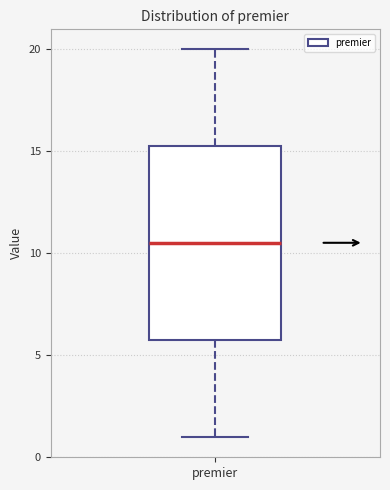

Transcribe this box plot: give where the median line is, the range the box spans, and where the two whiskers end, as read against the y-axis. The values are not printed on the chart, so give them approximately, as read against the axis.

median 10.5, box 6.0 to 15.5, whiskers 1.0 to 20.0